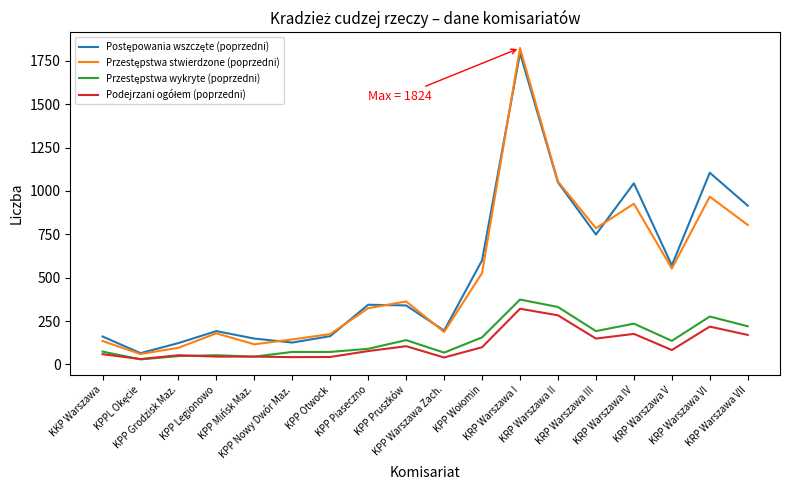

True or false: Przestępstwa wykryte (poprzedni) and Przestępstwa stwierdzone (poprzedni) cross at least once.

False